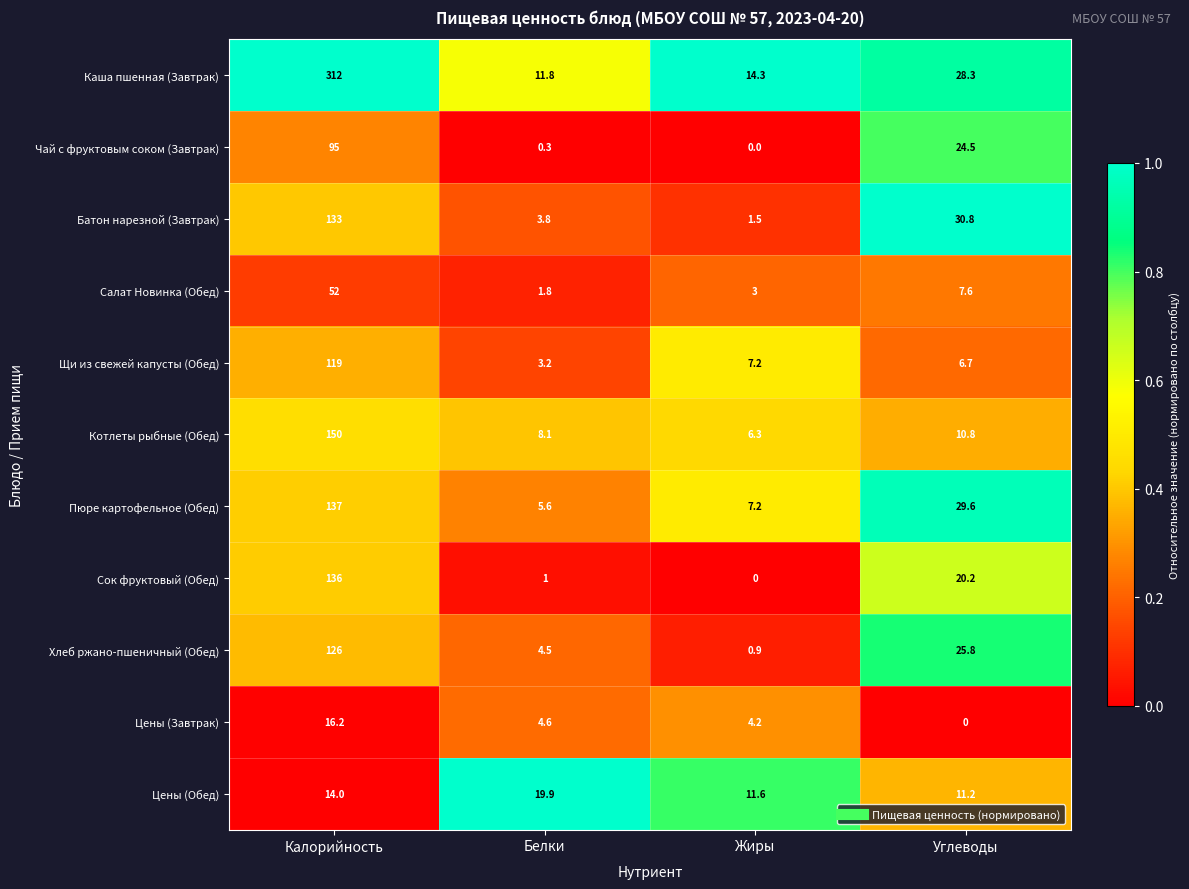

At Белки, list the series in order from largest to smallest.

Цены (Обед), Каша пшенная (Завтрак), Котлеты рыбные (Обед), Пюре картофельное (Обед), Цены (Завтрак), Хлеб ржано-пшеничный (Обед), Батон нарезной (Завтрак), Щи из свежей капусты (Обед), Салат Новинка (Обед), Сок фруктовый (Обед), Чай с фруктовым соком (Завтрак)